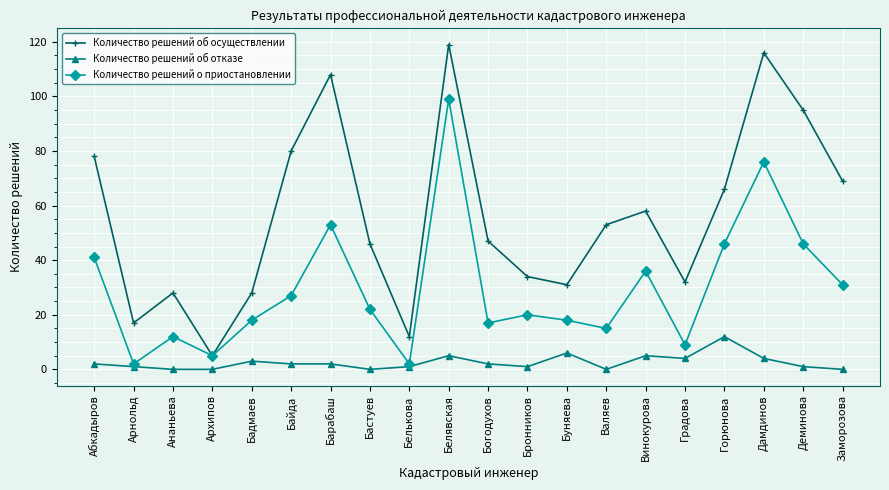

Which series changed the most between Архипов and Заморозова?

Количество решений об осуществлении